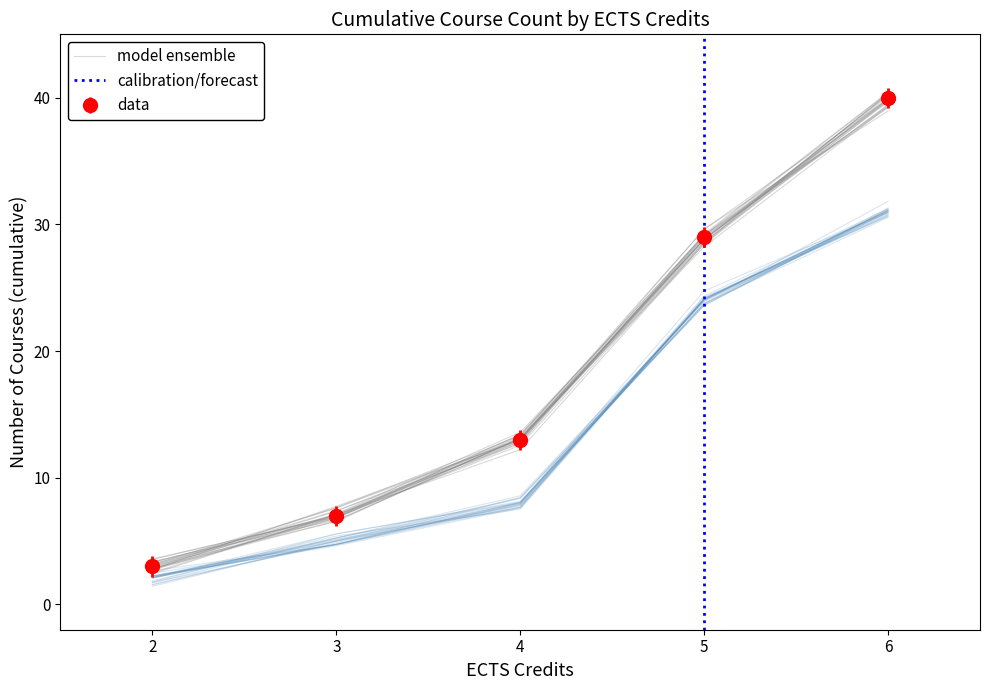

The value of count_per_ects at 12 is 64. True or false?

False